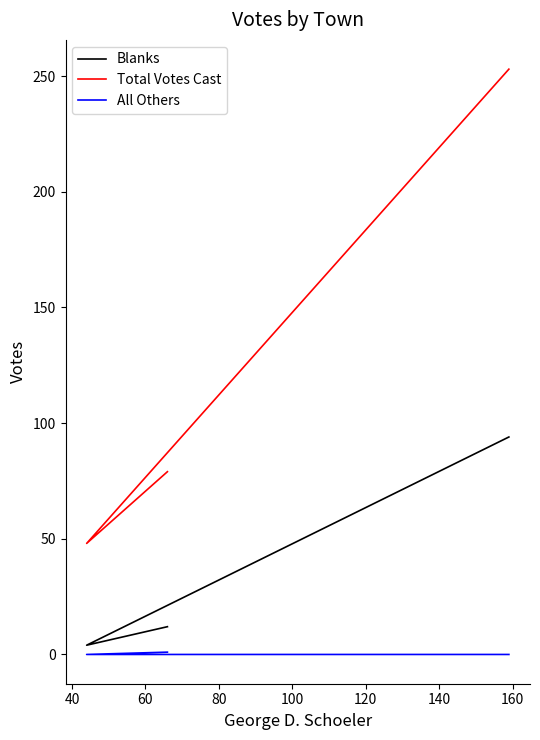

What is the value of the Total Votes Cast point at the 2nd from the left?

48